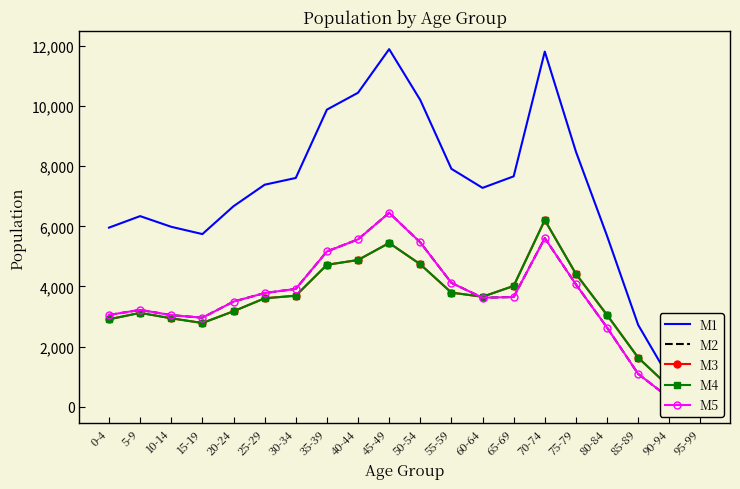

What is the minimum value for M3?

217